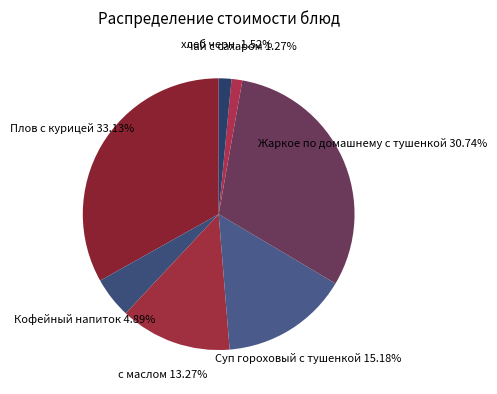

Rank the categories by value from lowest to highest.

чай с сахаром, хлеб черн., Кофейный напиток, с маслом, Суп гороховый с тушенкой, Жаркое по домашнему с тушенкой, Плов с курицей